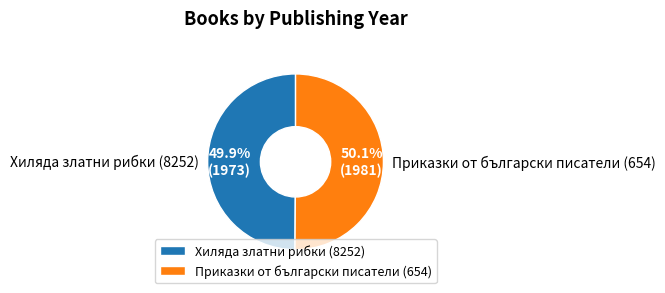

Does any single category account for the majority?

Yes